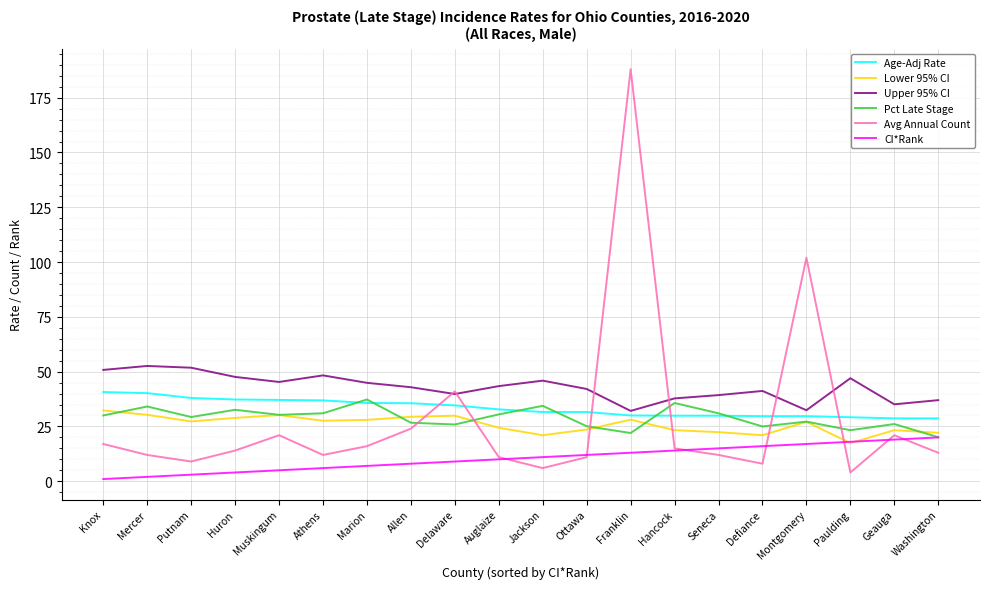

What position from the left is Athens?

6